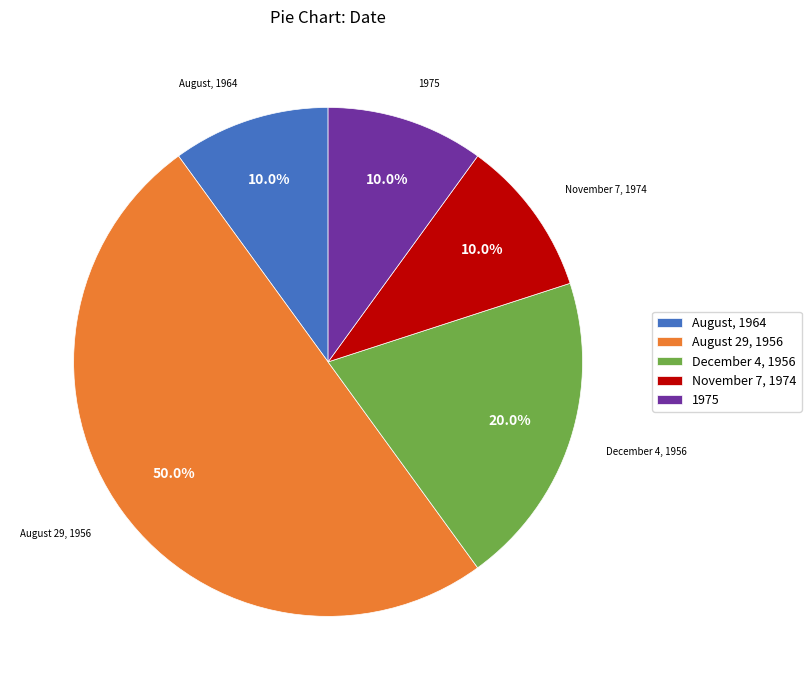

True or false: August, 1964 accounts for 10% of the total.

True